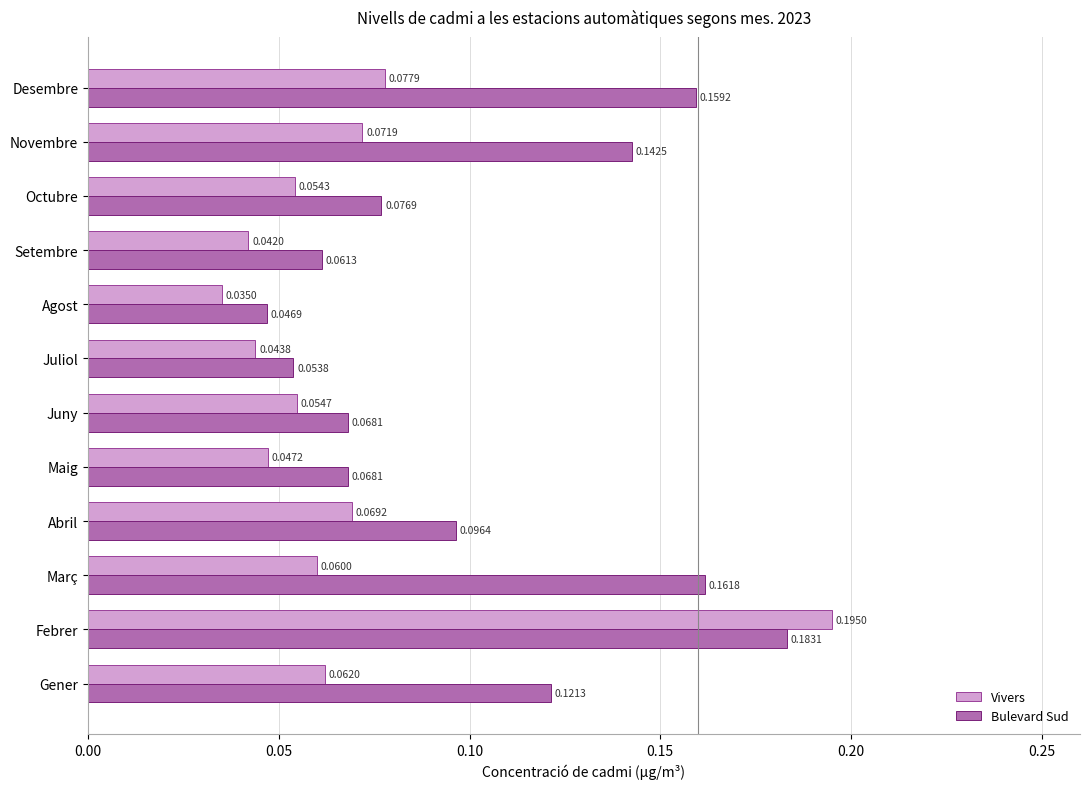

At Maig, list the series in order from largest to smallest.

Bulevard Sud, Vivers